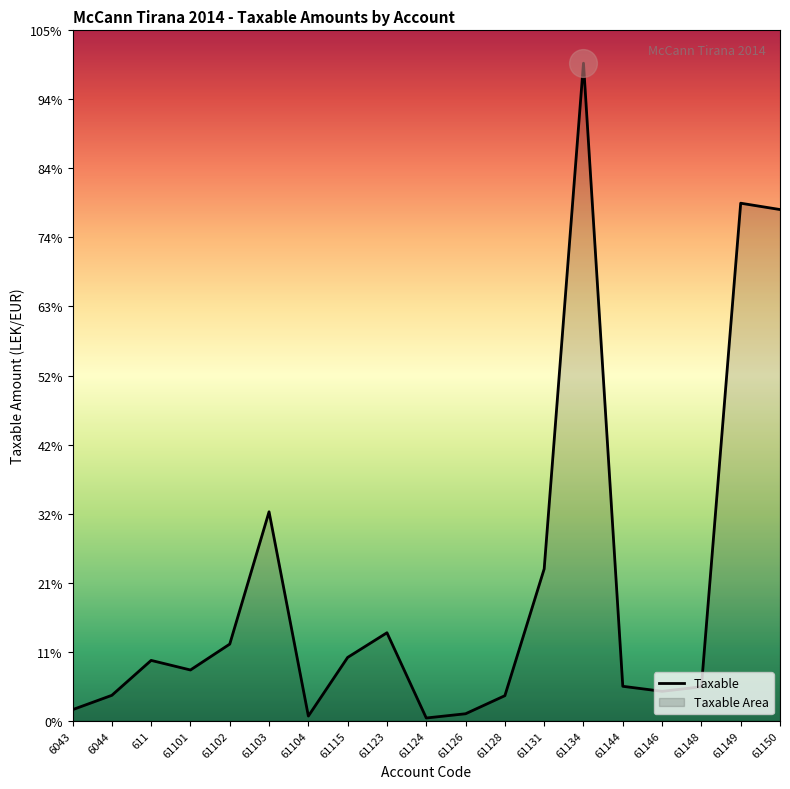

What is the average value?

3050467.3